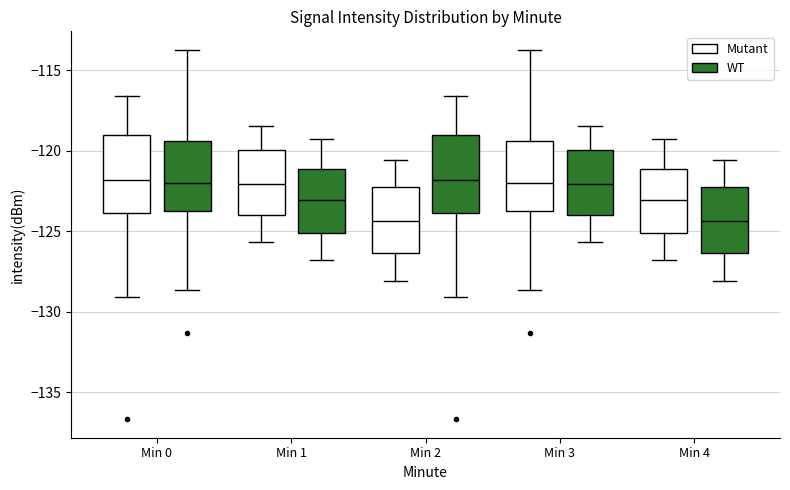

Where does the lower whisker of the box for Min 1 (Mutant) end on the y-axis? The values are not printed on the chart, so give them approximately, as read against the axis.

-125.5